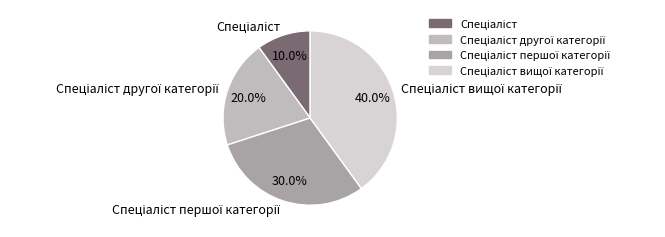

To the nearest percent, what is the average slice percentage?

25%